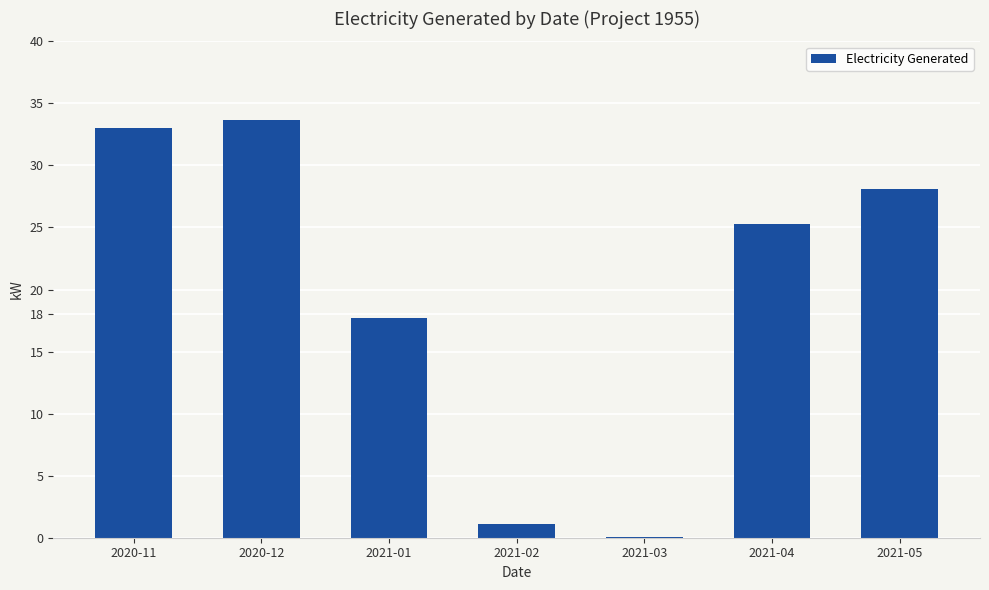

What is the approximate value at 2021-02?

1.1